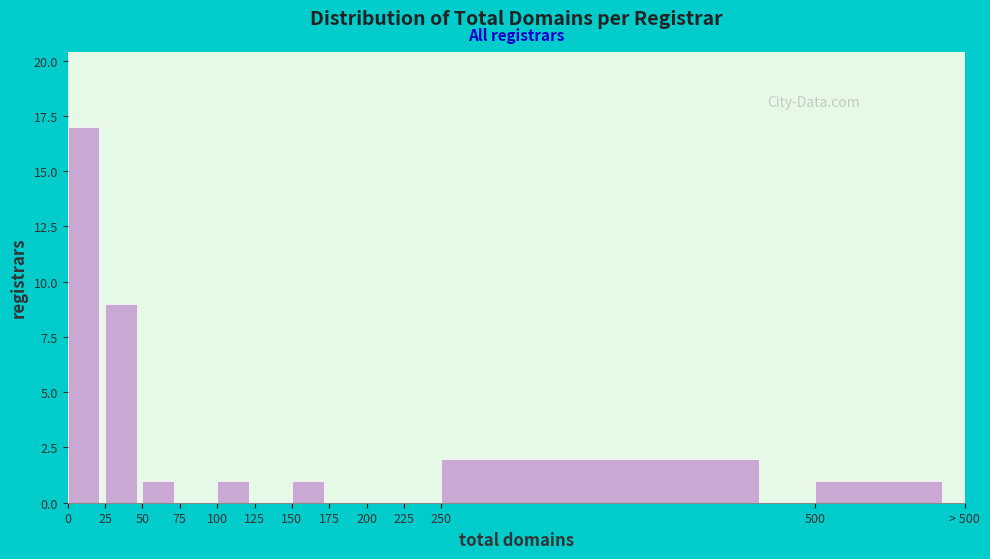

Reading left to right, transcribe all the data shown in this chart.

0=17	25=9	50=1	75=0	100=1	125=0	150=1	175=0	200=0	225=0	250=2	500=1